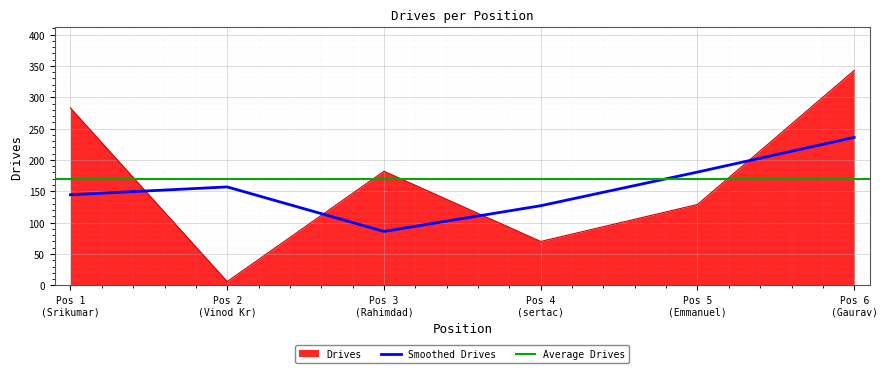

What is the minimum value for Smoothed Drives?

86.0